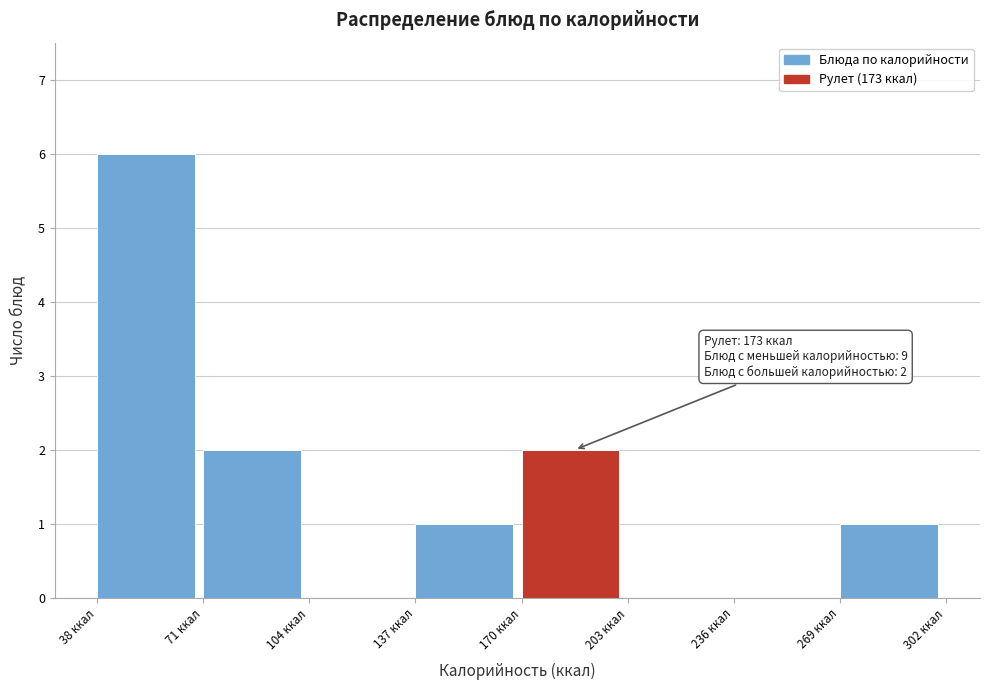

Over which range of the x-axis is the bar tallest?

40 to 70